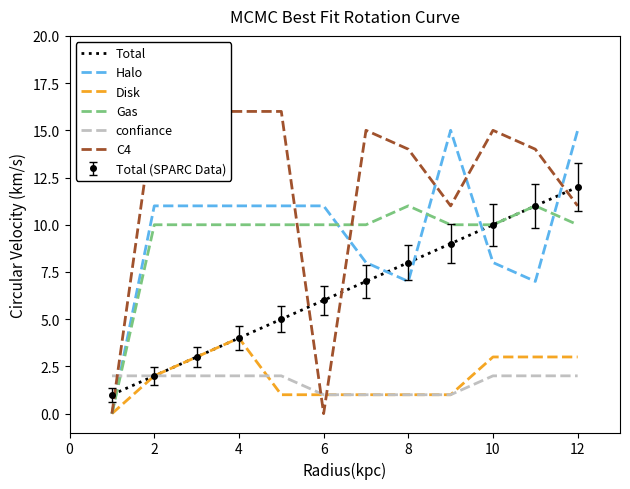

How many lines are shown in the chart?

6